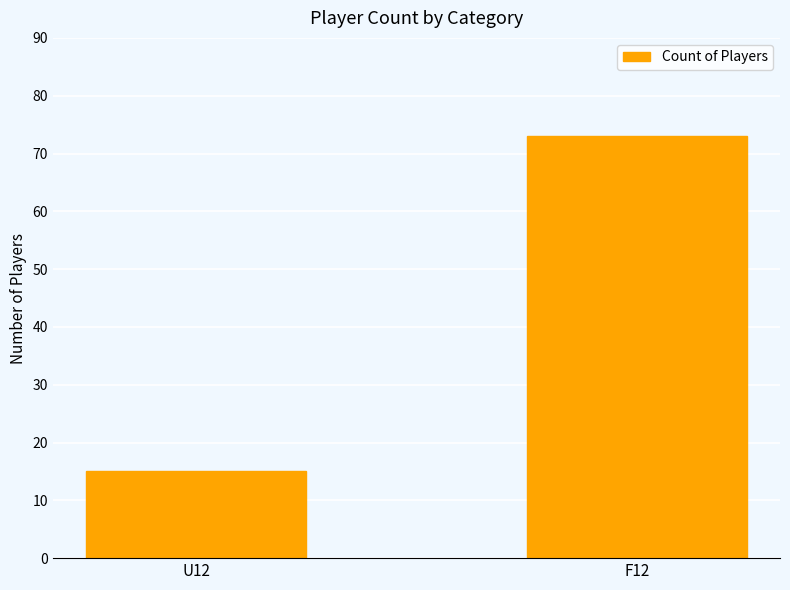

What is the sum of the values at U12 and F12?

88